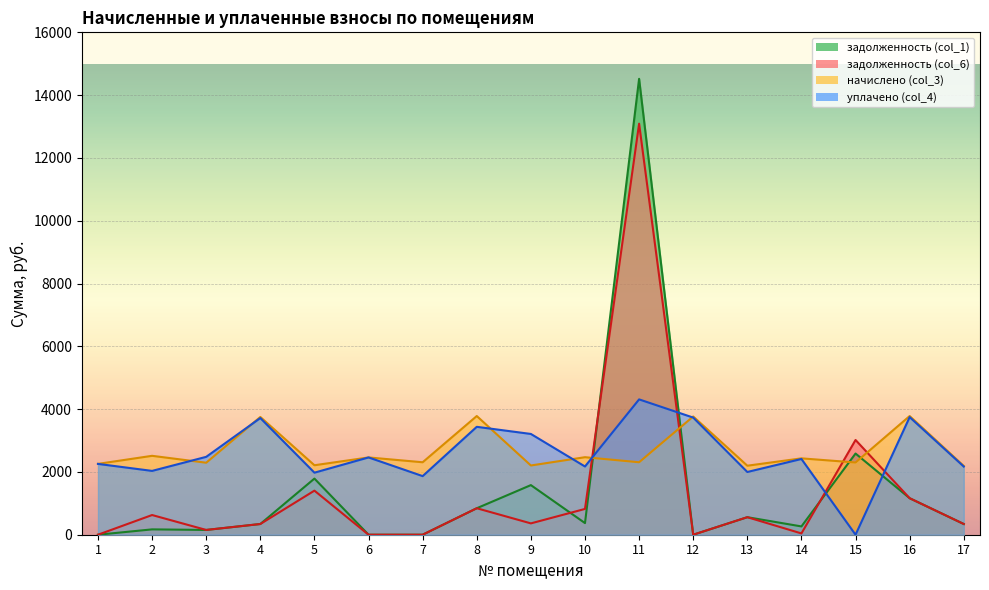

How many data points does each series have?

17